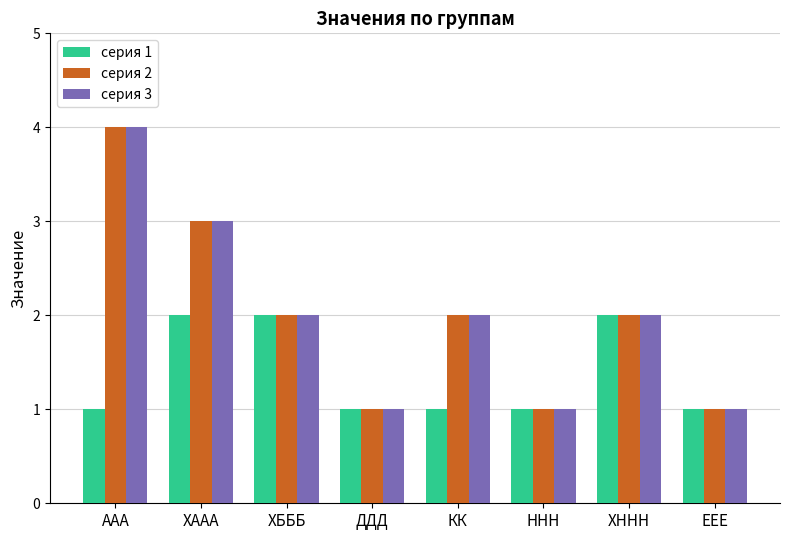

What are all the series names shown in the legend?

серия 1, серия 2, серия 3